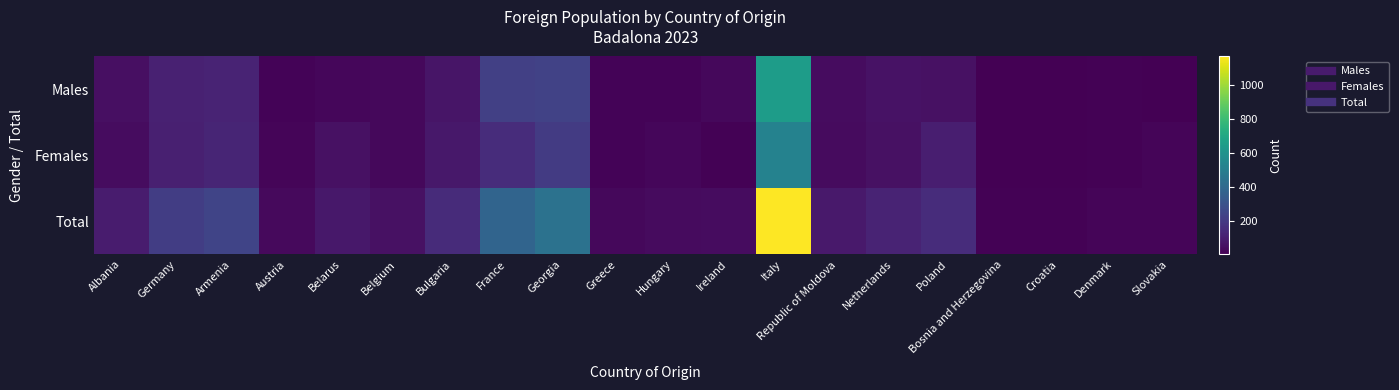

Reading left to right, extract all data points from this chart.

Males: Albania=51	Germany=108	Armenia=117	Austria=15	Belarus=24	Belgium=30	Bulgaria=69	France=225	Georgia=234	Greece=15	Hungary=15	Ireland=30	Italy=645	Republic of Moldova=42	Netherlands=60	Poland=57	Bosnia and Herzegovina=3	Croatia=6	Denmark=9	Slovakia=6
Females: Albania=42	Germany=105	Armenia=123	Austria=18	Belarus=54	Belgium=27	Bulgaria=78	France=153	Georgia=207	Greece=15	Hungary=24	Ireland=12	Italy=519	Republic of Moldova=36	Netherlands=54	Poland=99	Bosnia and Herzegovina=6	Croatia=3	Denmark=12	Slovakia=18
Total: Albania=90	Germany=213	Armenia=243	Austria=33	Belarus=78	Belgium=54	Bulgaria=147	France=378	Georgia=444	Greece=27	Hungary=39	Ireland=42	Italy=1167	Republic of Moldova=81	Netherlands=117	Poland=153	Bosnia and Herzegovina=9	Croatia=9	Denmark=21	Slovakia=21